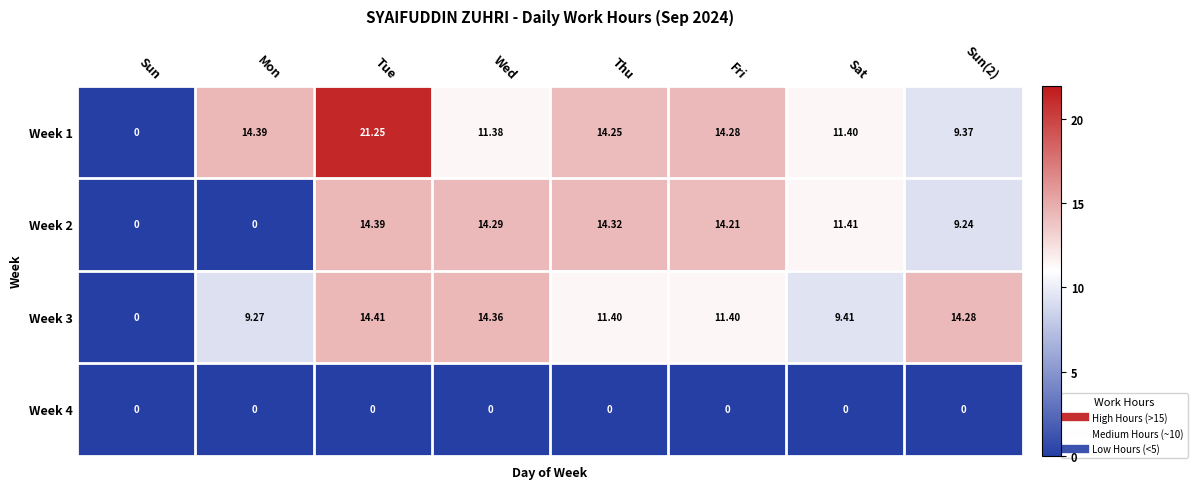

Count the number of data series in this chart.

4